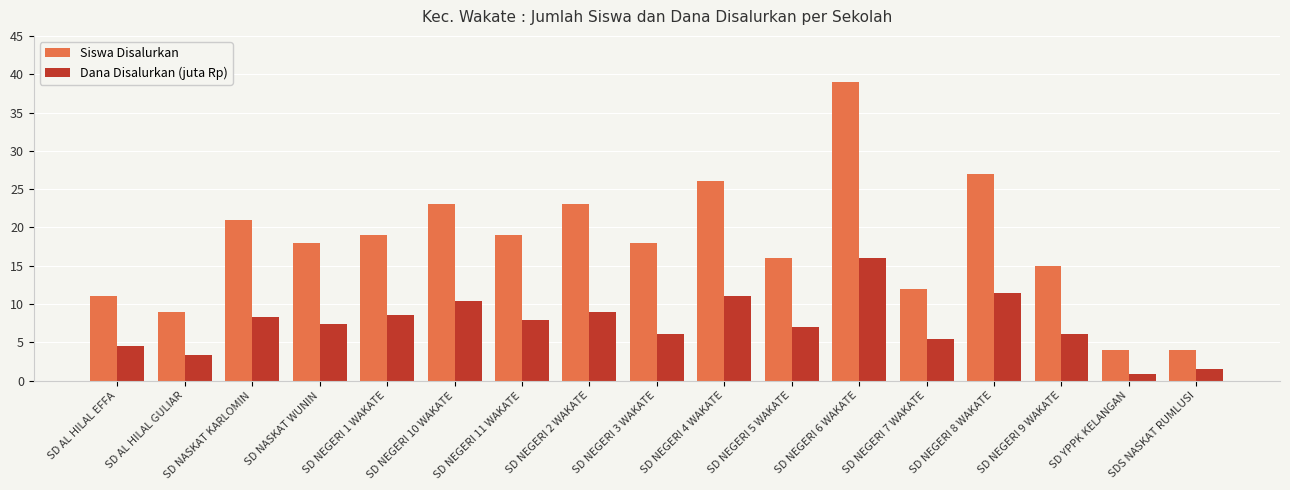

What is the sum of all Siswa Disalurkan values?

304.0